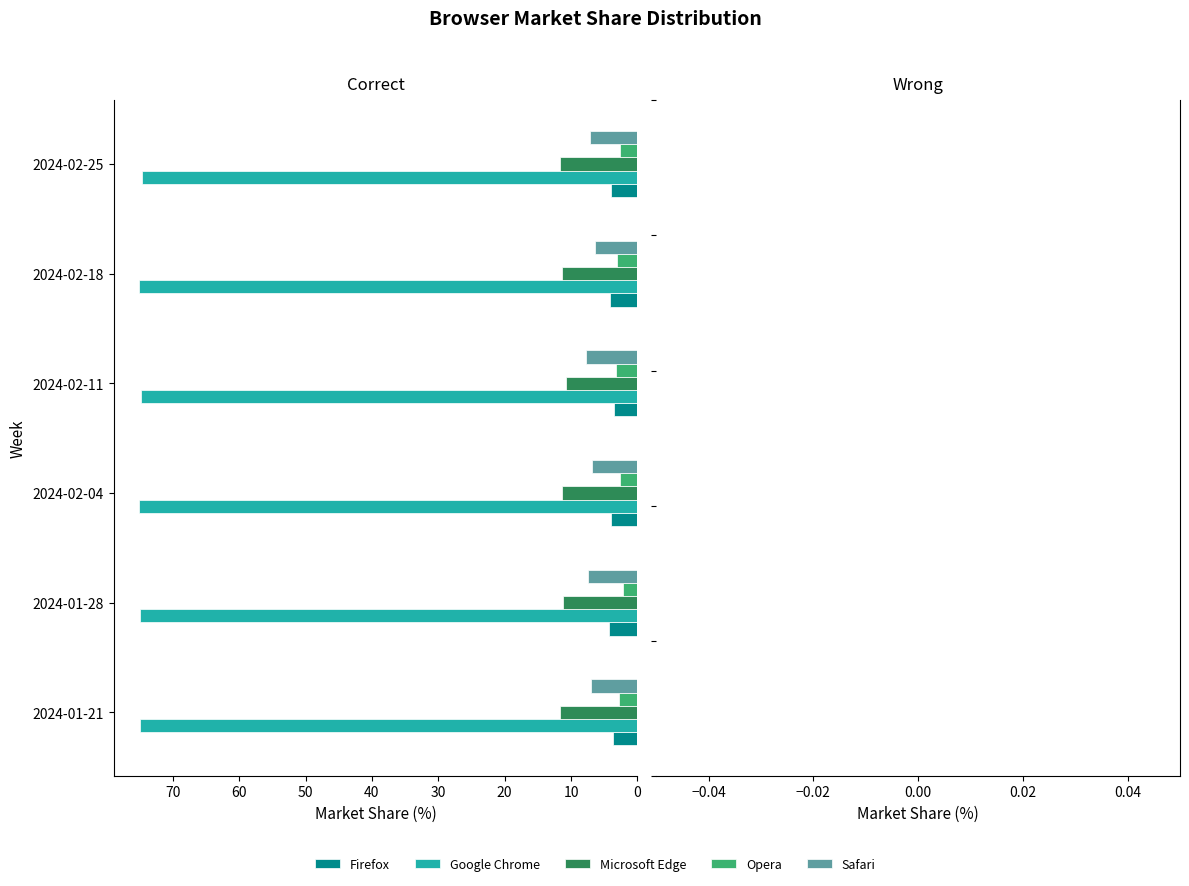

At how many categories does at least one series exceed 58?

6